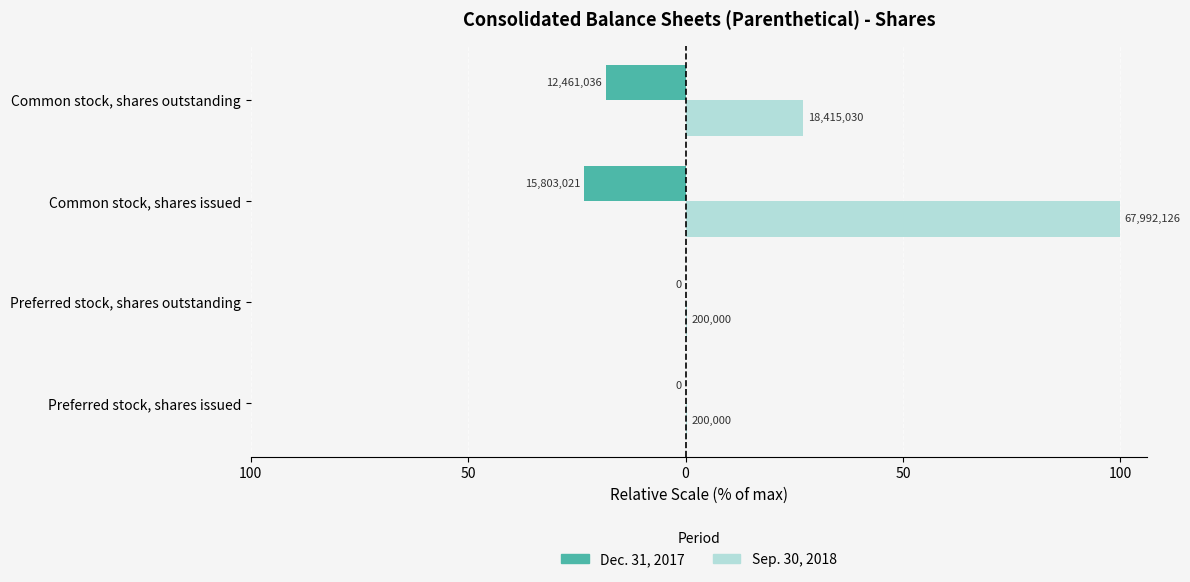

What are all the series names shown in the legend?

Dec. 31, 2017, Sep. 30, 2018